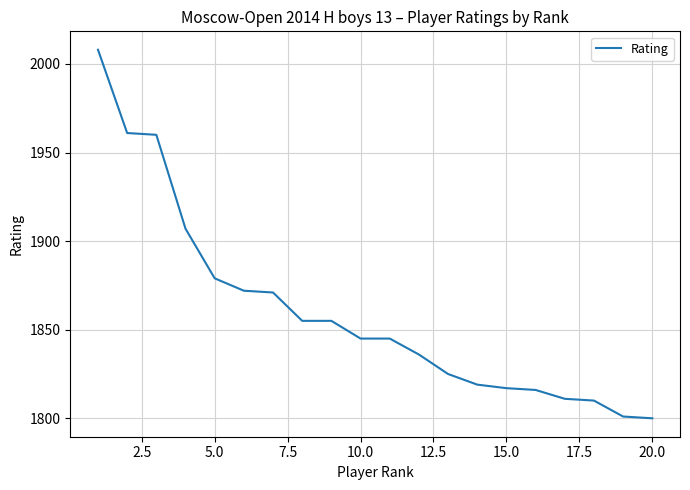

What is the difference between the maximum and minimum values?

208